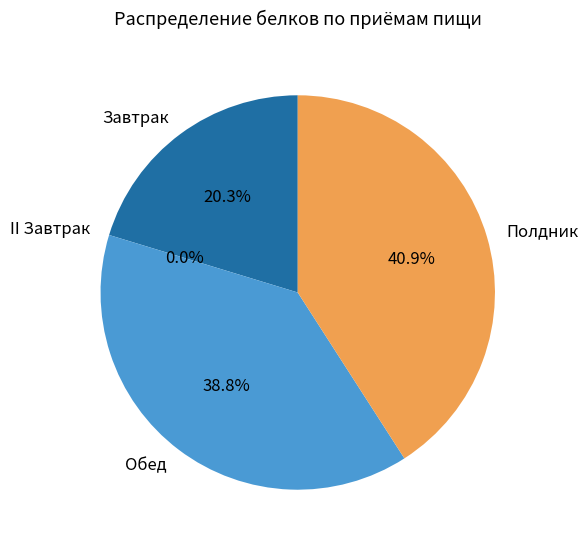

To the nearest percent, what is the average slice percentage?

25%